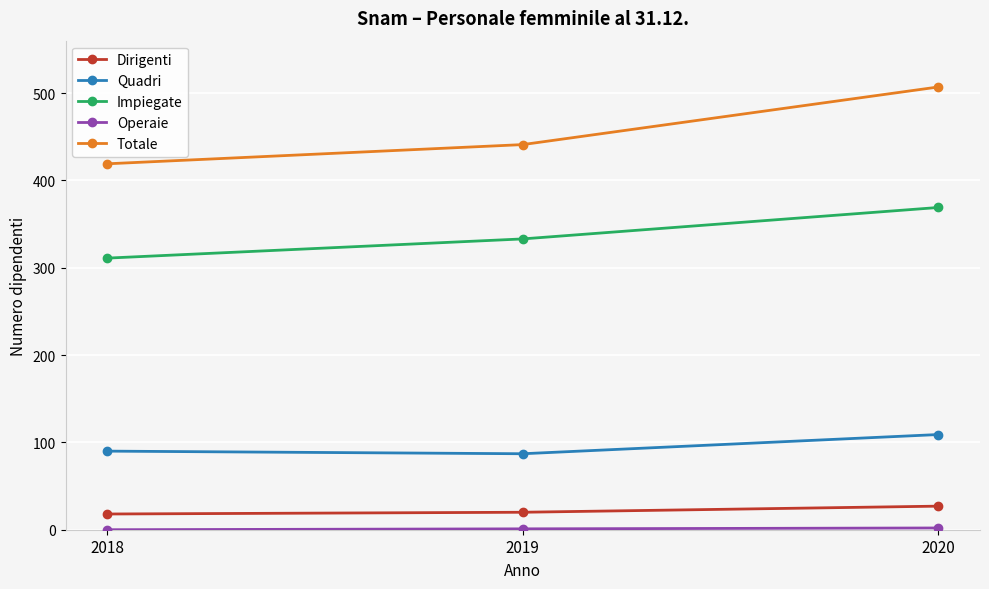

What is the value of the Dirigenti point at the 1st from the left?

18